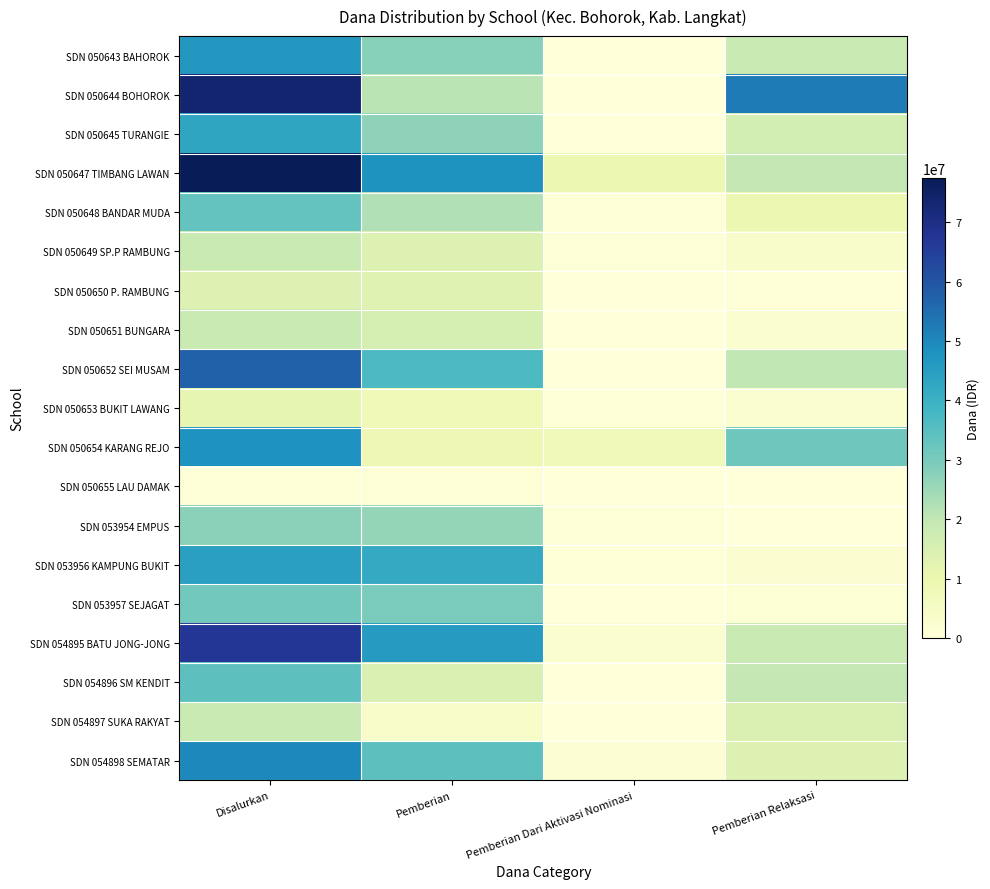

Reading right to left, list all the values displayed in this chart.

SDN 050643 BAHOROK: Pemberian Relaksasi=18675000	Pemberian Dari Aktivasi Nominasi=0	Pemberian=27900000	Disalurkan=46575000
SDN 050644 BOHOROK: Pemberian Relaksasi=52425000	Pemberian Dari Aktivasi Nominasi=0	Pemberian=21150000	Disalurkan=73575000
SDN 050645 TURANGIE: Pemberian Relaksasi=16200000	Pemberian Dari Aktivasi Nominasi=0	Pemberian=27000000	Disalurkan=43200000
SDN 050647 TIMBANG LAWAN: Pemberian Relaksasi=19800000	Pemberian Dari Aktivasi Nominasi=9900000	Pemberian=47700000	Disalurkan=77400000
SDN 050648 BANDAR MUDA: Pemberian Relaksasi=9900000	Pemberian Dari Aktivasi Nominasi=900000	Pemberian=22275000	Disalurkan=33075000
SDN 050649 SP.P RAMBUNG: Pemberian Relaksasi=3600000	Pemberian Dari Aktivasi Nominasi=900000	Pemberian=14175000	Disalurkan=18675000
SDN 050650 P. RAMBUNG: Pemberian Relaksasi=900000	Pemberian Dari Aktivasi Nominasi=0	Pemberian=13275000	Disalurkan=14175000
SDN 050651 BUNGARA: Pemberian Relaksasi=2700000	Pemberian Dari Aktivasi Nominasi=0	Pemberian=15975000	Disalurkan=18675000
SDN 050652 SEI MUSAM: Pemberian Relaksasi=20250000	Pemberian Dari Aktivasi Nominasi=225000	Pemberian=36675000	Disalurkan=57150000
SDN 050653 BUKIT LAWANG: Pemberian Relaksasi=2700000	Pemberian Dari Aktivasi Nominasi=450000	Pemberian=8100000	Disalurkan=11250000
SDN 050654 KARANG REJO: Pemberian Relaksasi=31500000	Pemberian Dari Aktivasi Nominasi=7650000	Pemberian=8775000	Disalurkan=47925000
SDN 050655 LAU DAMAK: Pemberian Relaksasi=0	Pemberian Dari Aktivasi Nominasi=0	Pemberian=1125000	Disalurkan=1125000
SDN 053954 EMPUS: Pemberian Relaksasi=0	Pemberian Dari Aktivasi Nominasi=1125000	Pemberian=26100000	Disalurkan=27225000
SDN 053956 KAMPUNG BUKIT: Pemberian Relaksasi=2250000	Pemberian Dari Aktivasi Nominasi=450000	Pemberian=41850000	Disalurkan=44550000
SDN 053957 SEJAGAT: Pemberian Relaksasi=1350000	Pemberian Dari Aktivasi Nominasi=0	Pemberian=29700000	Disalurkan=31050000
SDN 054895 BATU JONG-JONG: Pemberian Relaksasi=18450000	Pemberian Dari Aktivasi Nominasi=2700000	Pemberian=45900000	Disalurkan=67050000
SDN 054896 SM KENDIT: Pemberian Relaksasi=19800000	Pemberian Dari Aktivasi Nominasi=0	Pemberian=14625000	Disalurkan=34425000
SDN 054897 SUKA RAKYAT: Pemberian Relaksasi=14400000	Pemberian Dari Aktivasi Nominasi=0	Pemberian=4050000	Disalurkan=18450000
SDN 054898 SEMATAR: Pemberian Relaksasi=13950000	Pemberian Dari Aktivasi Nominasi=1800000	Pemberian=34425000	Disalurkan=50175000